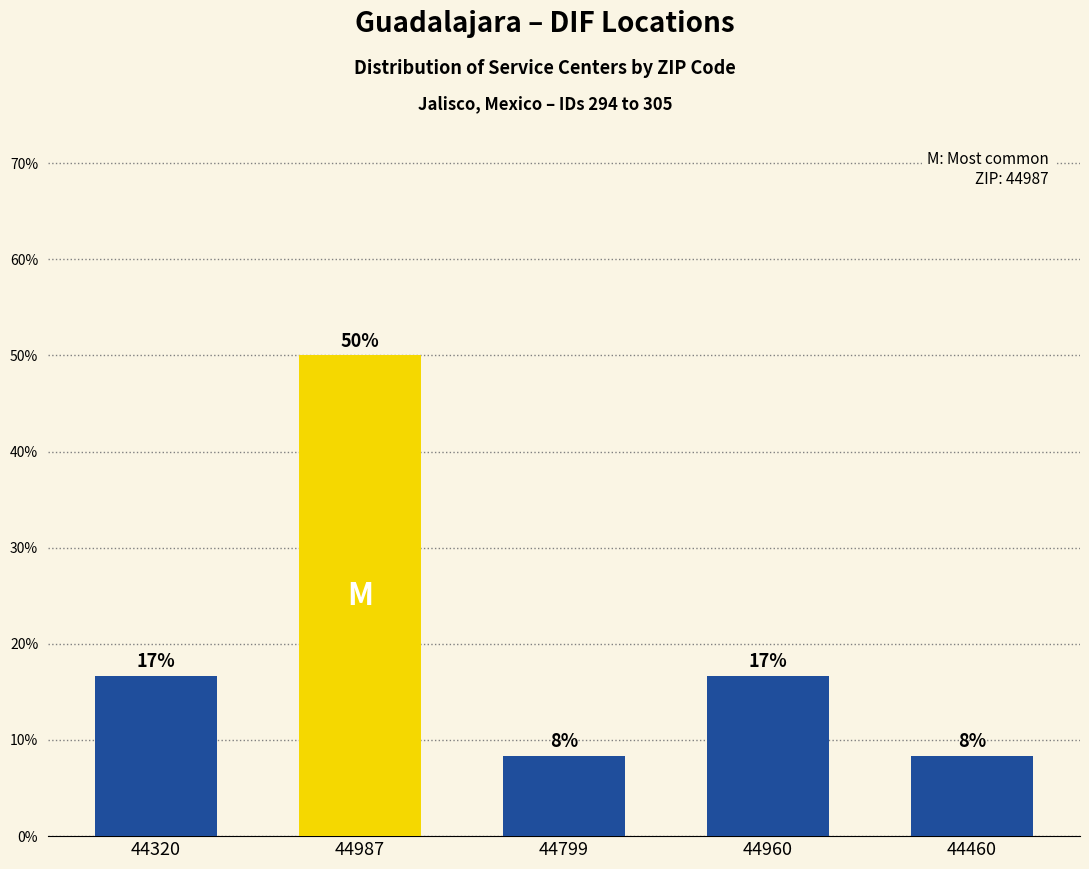

How many bars are there in total?

5